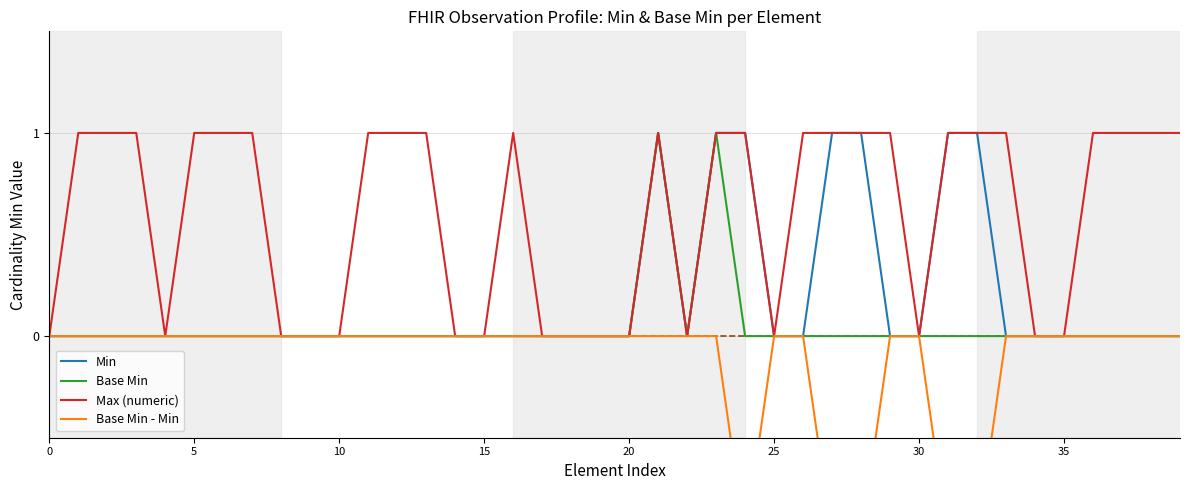

Reading right to left, extract all data points from this chart.

Min: 0	0	0	0	0	0	0	1	1	0	0	1	1	0	0	1	1	0	1	0	0	0	0	0	0	0	0	0	0	0	0	0	0	0	0	0	0	0	0	0
Base Min: 0	0	0	0	0	0	0	0	0	0	0	0	0	0	0	0	1	0	1	0	0	0	0	0	0	0	0	0	0	0	0	0	0	0	0	0	0	0	0	0
Max (numeric): 1	1	1	1	0	0	1	1	1	0	1	1	1	1	0	1	1	0	1	0	0	0	0	1	0	0	1	1	1	0	0	0	1	1	1	0	1	1	1	0
Base Min - Min: 0	0	0	0	0	0	0	-1	-1	0	0	-1	-1	0	0	-1	0	0	0	0	0	0	0	0	0	0	0	0	0	0	0	0	0	0	0	0	0	0	0	0